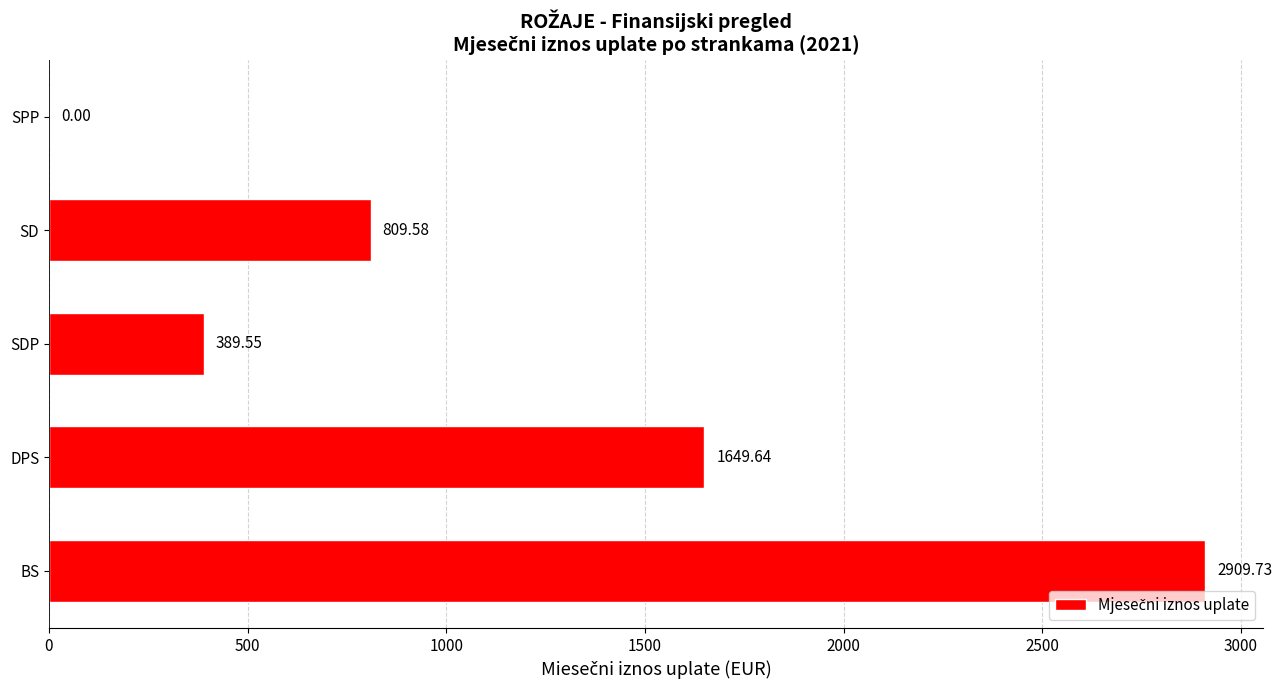

Where is the data nearest to the value 1454?

DPS